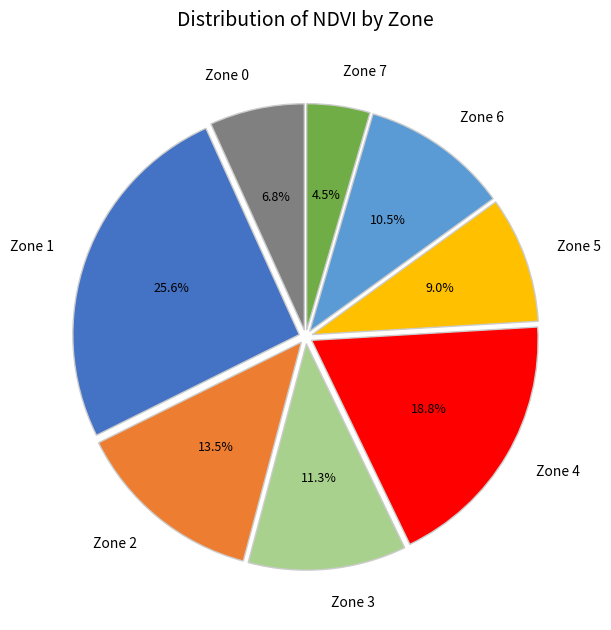

Combined, what portion of the pie is Zone 3 and Zone 4?

30.1%